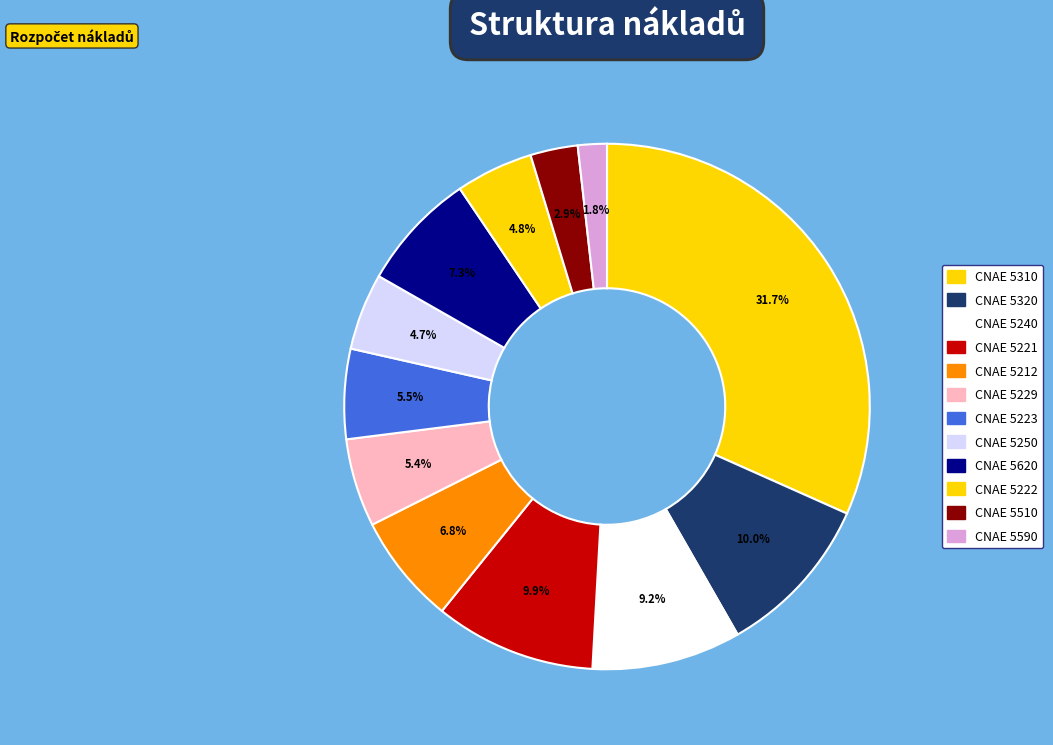

Count the number of slices in the pie.

12